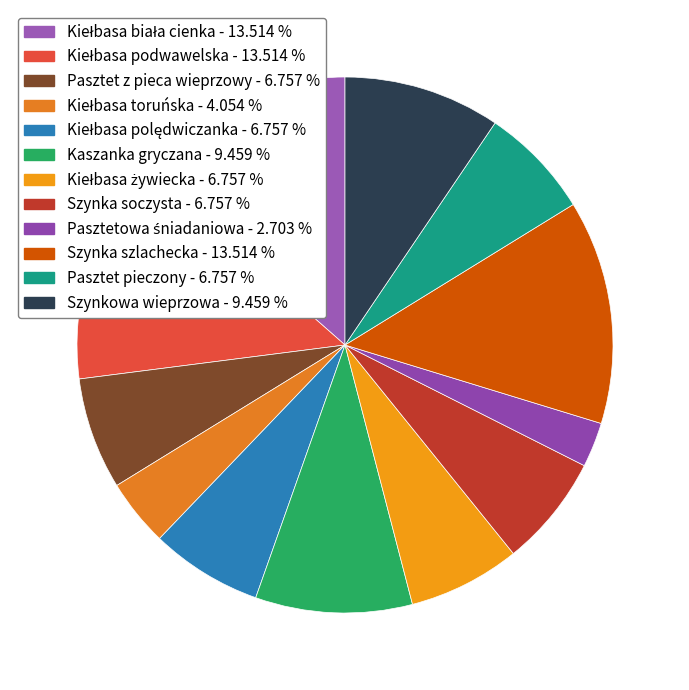

To the nearest percent, what portion does Pasztetowa śniadaniowa represent?

3%